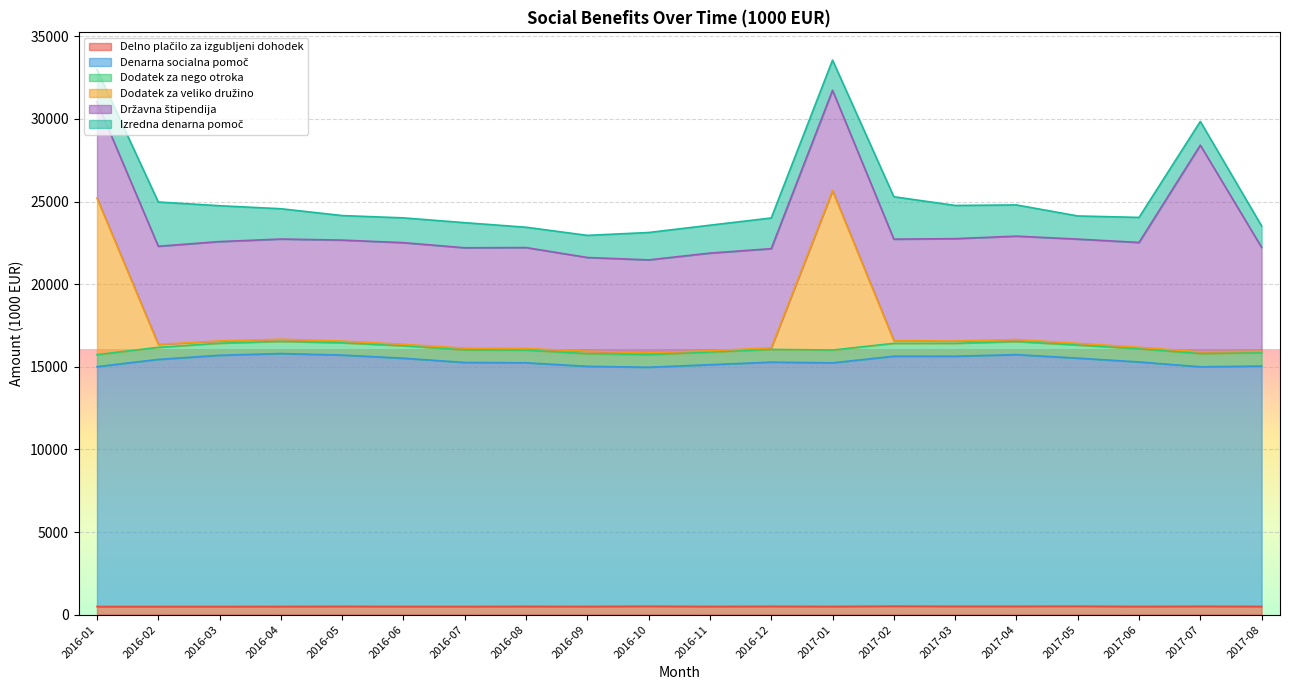

What is the label of the 10th point from the right?

2016-11